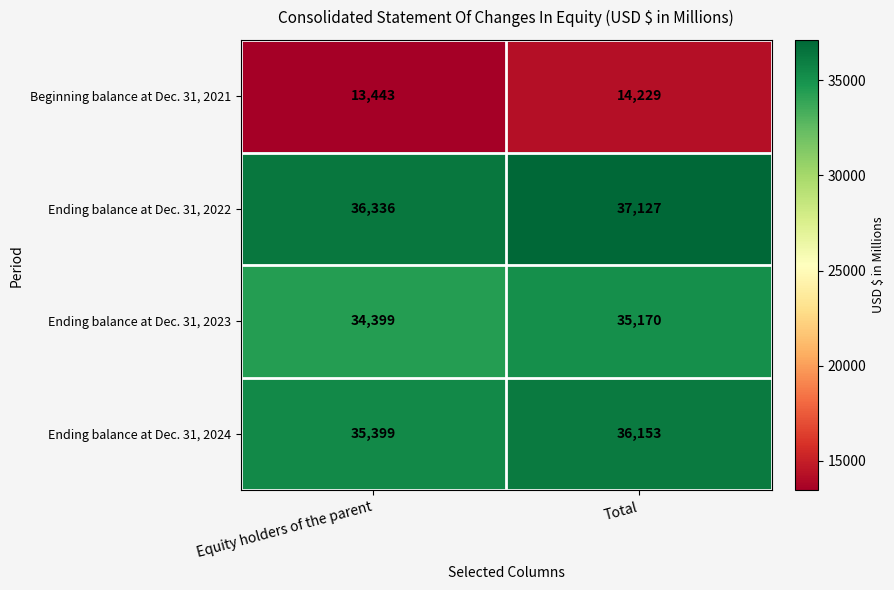

At which label does Ending balance at Dec. 31, 2024 reach its peak?

Total